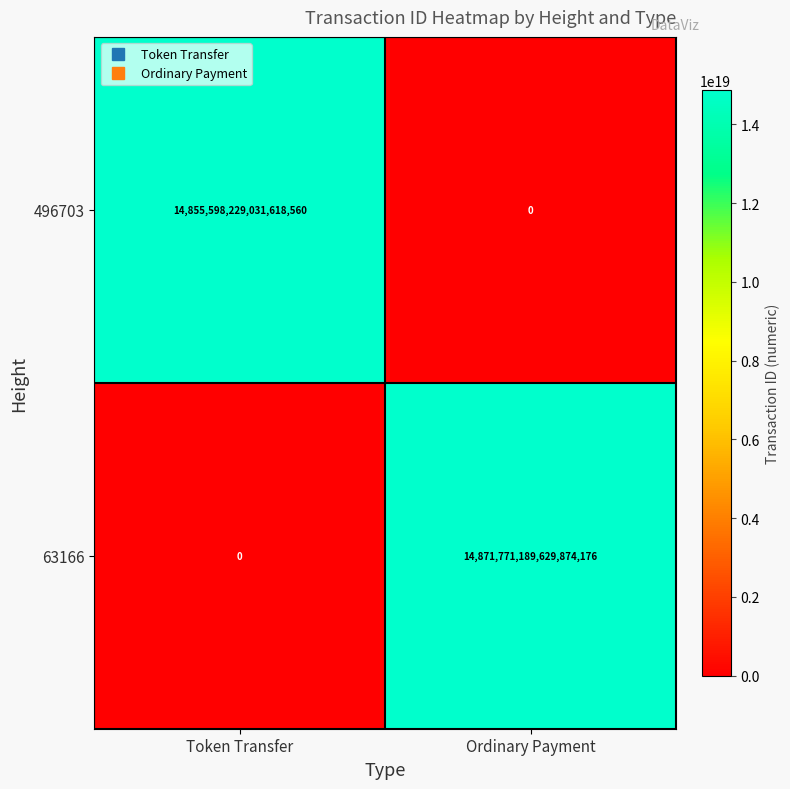

Is the value of 496703 at Token Transfer greater than the value of 63166 at Token Transfer?

Yes